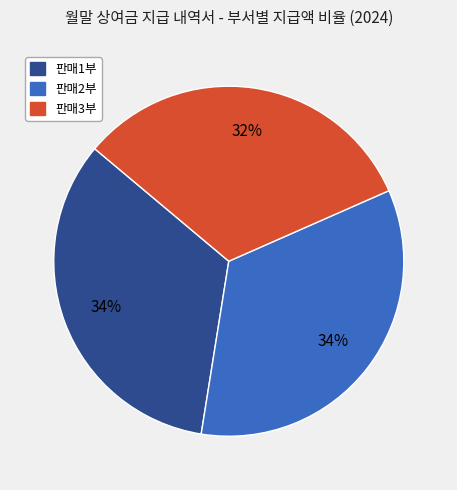

Is the sum of 판매3부 and 판매1부 greater than half?

Yes